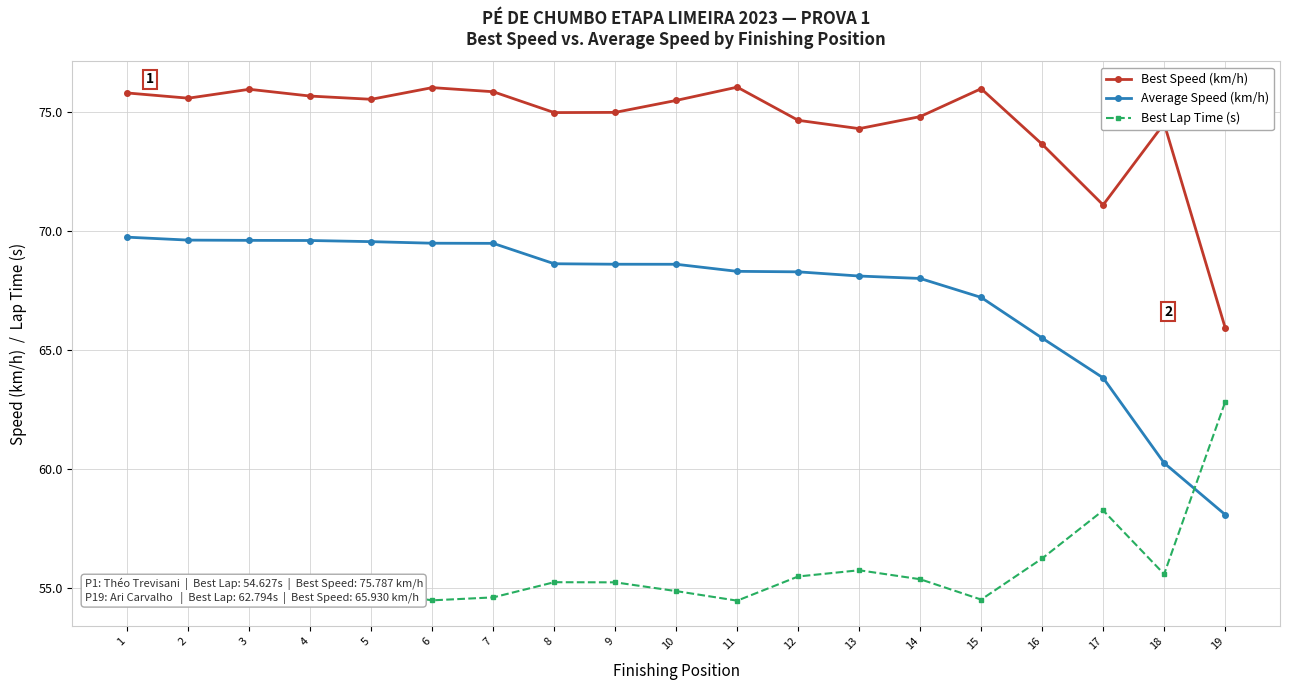

Which series has the largest total across all categories?

Best Speed (km/h)